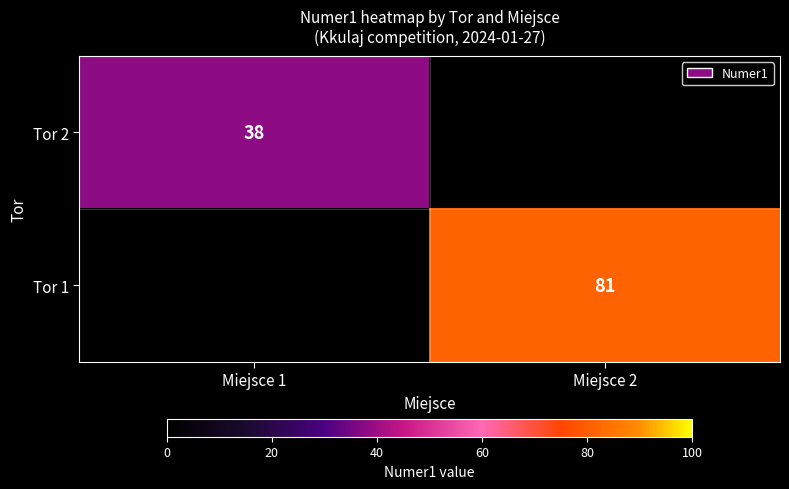

The value of Tor 2 at Miejsce 1 is 18.9. True or false?

False